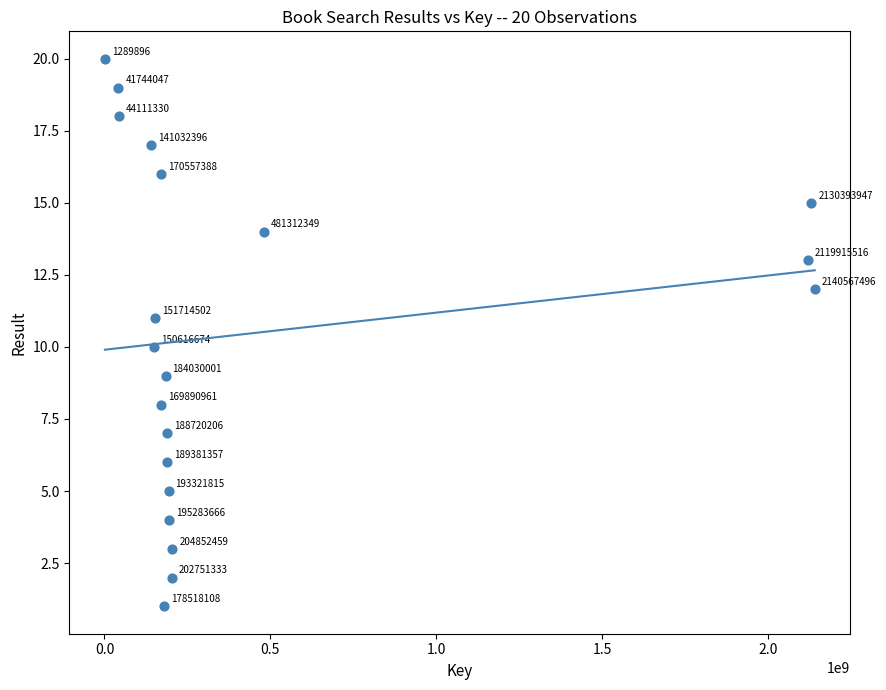

What is the range of X values (max minus min)?

2139277600